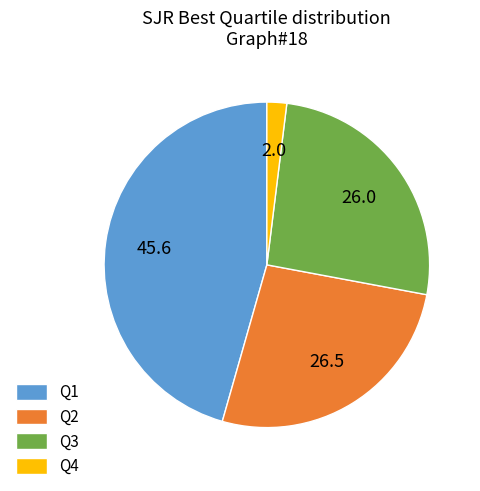

True or false: Q1 accounts for 46% of the total.

True